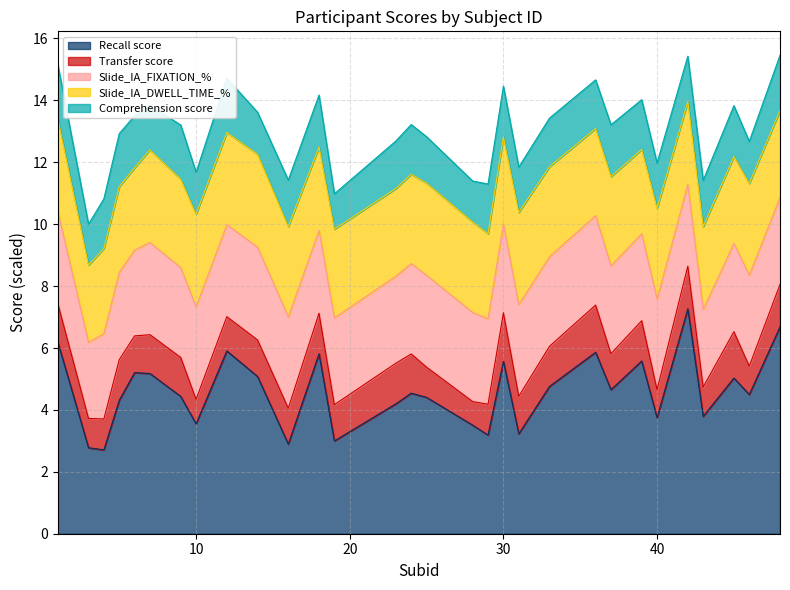

How many data points does each series have?

30